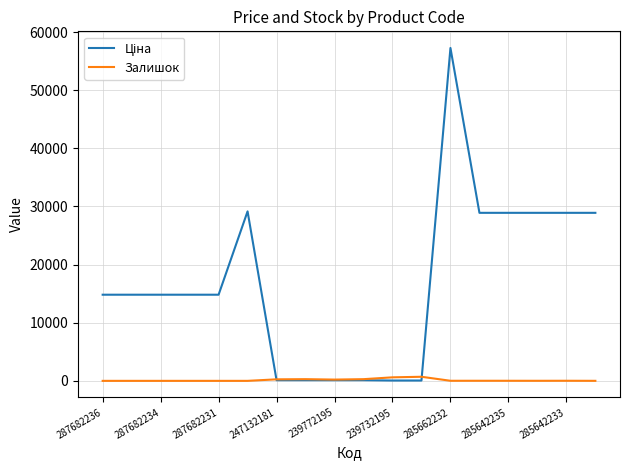

What is the greatest value displayed?

57258.0